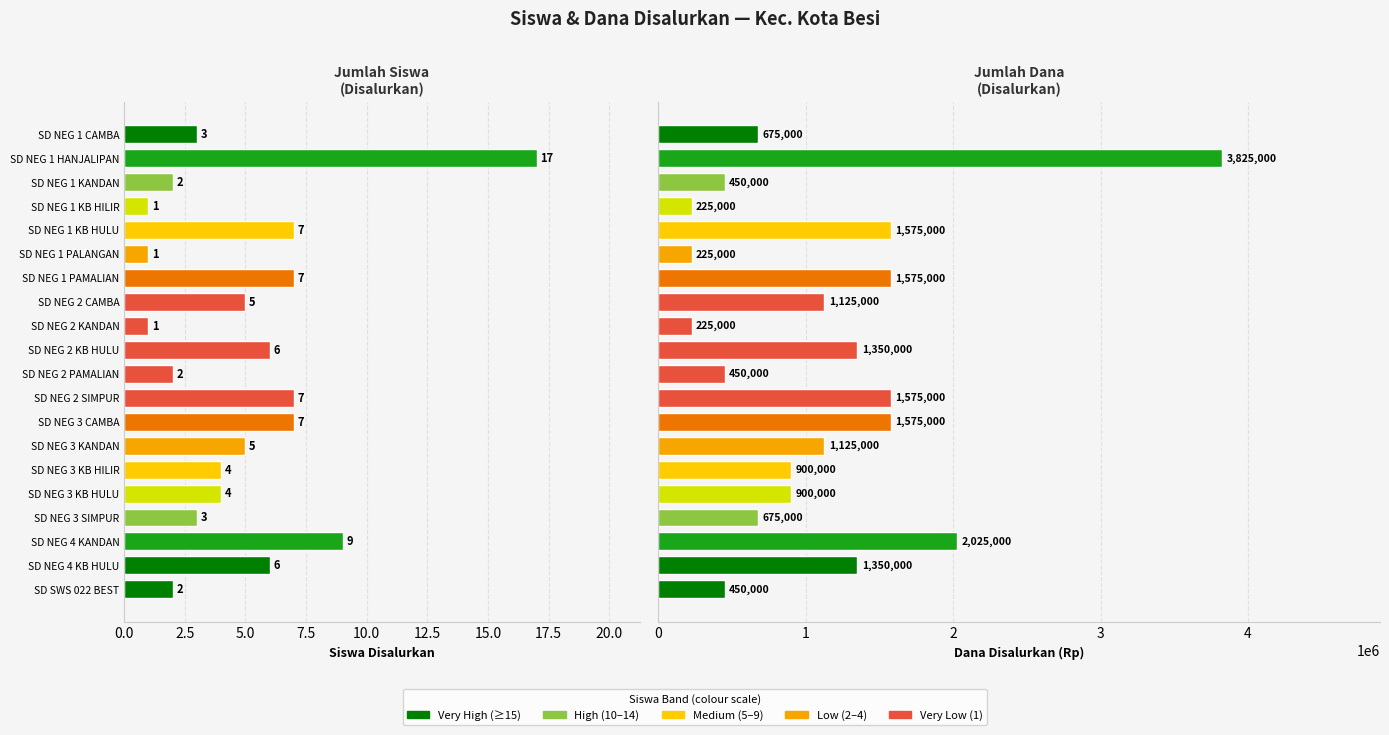

Are the bars horizontal?

Yes